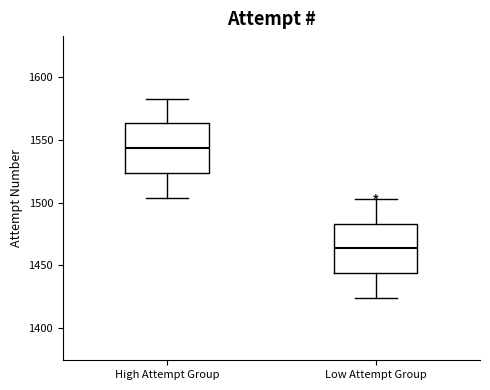

Which box has the highest median line?

High Attempt Group